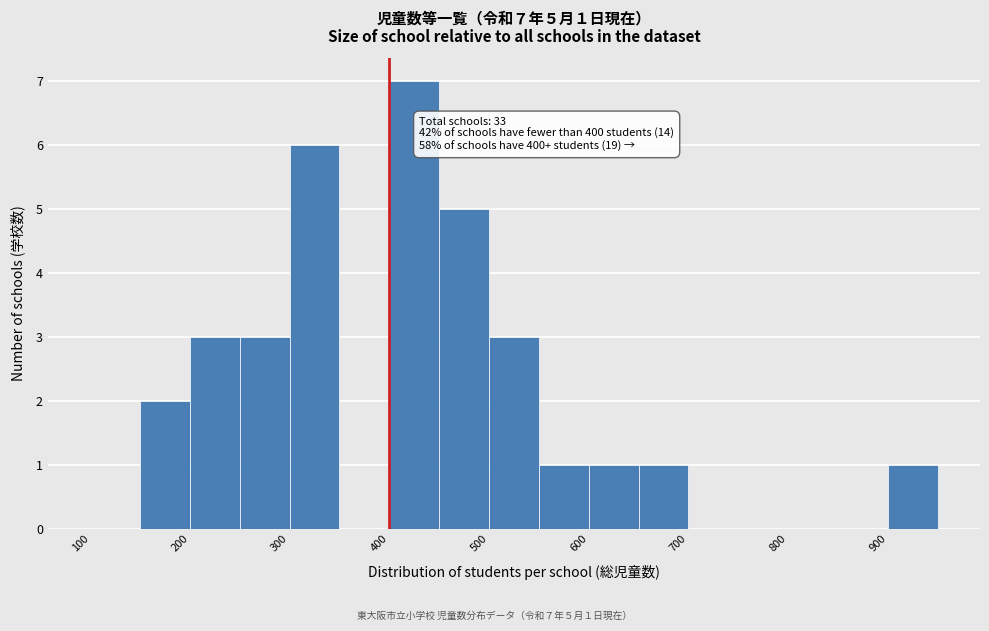

Over which range of the x-axis is the bar tallest?

400 to 450